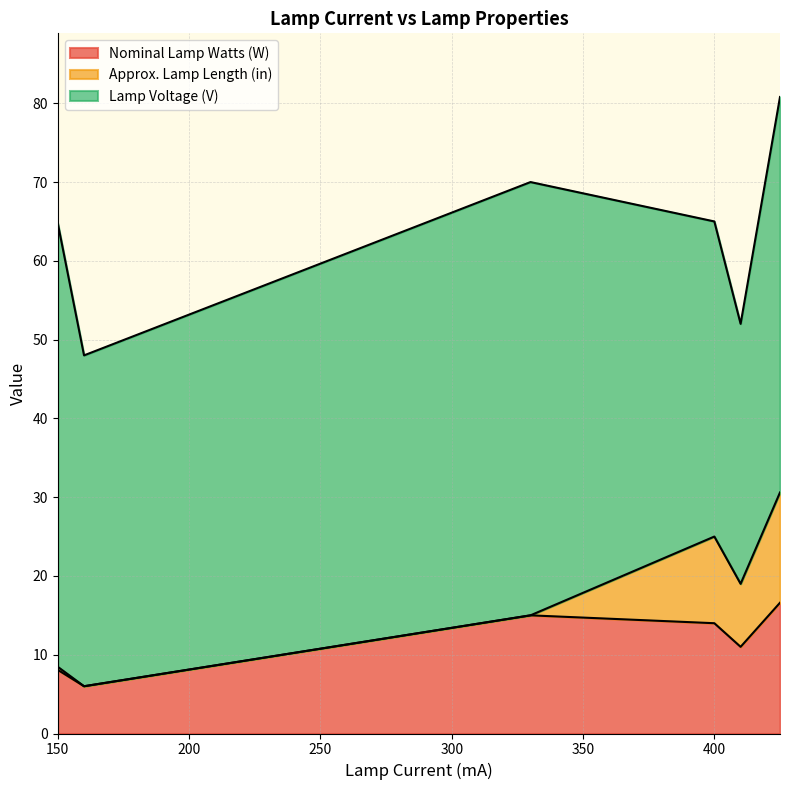

The Nominal Lamp Watts (W) series shows 13 at 150. True or false?

False